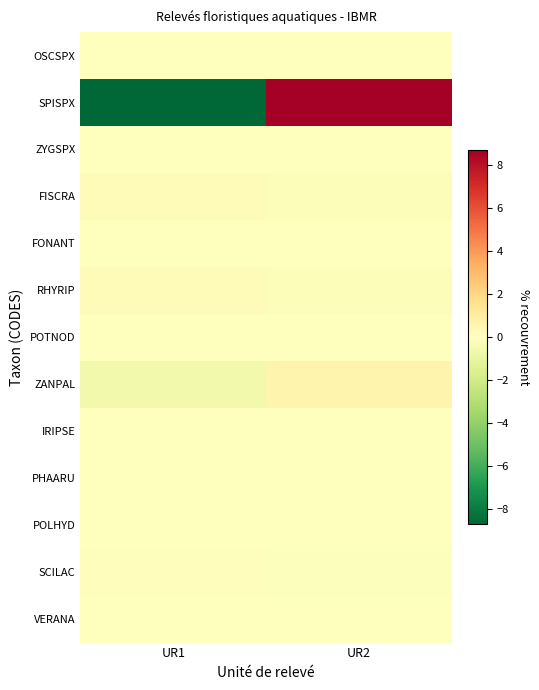

Reading left to right, what are all the values shown in this chart?

OSCSPX: UR1=-0.0	UR2=0.0
SPISPX: UR1=-8.7	UR2=8.7
ZYGSPX: UR1=-0.0	UR2=0.0
FISCRA: UR1=0.2	UR2=-0.2
FONANT: UR1=-0.1	UR2=0.1
RHYRIP: UR1=0.2	UR2=-0.2
POTNOD: UR1=-0.0	UR2=0.0
ZANPAL: UR1=-0.6	UR2=0.6
IRIPSE: UR1=-0.0	UR2=0.0
PHAARU: UR1=-0.0	UR2=0.0
POLHYD: UR1=0.0	UR2=-0.0
SCILAC: UR1=0.1	UR2=-0.1
VERANA: UR1=-0.0	UR2=0.0